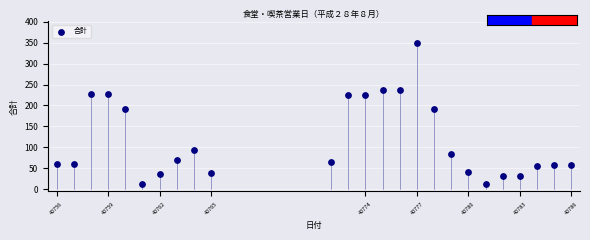

What is the range of Y values (max minus min)?

336